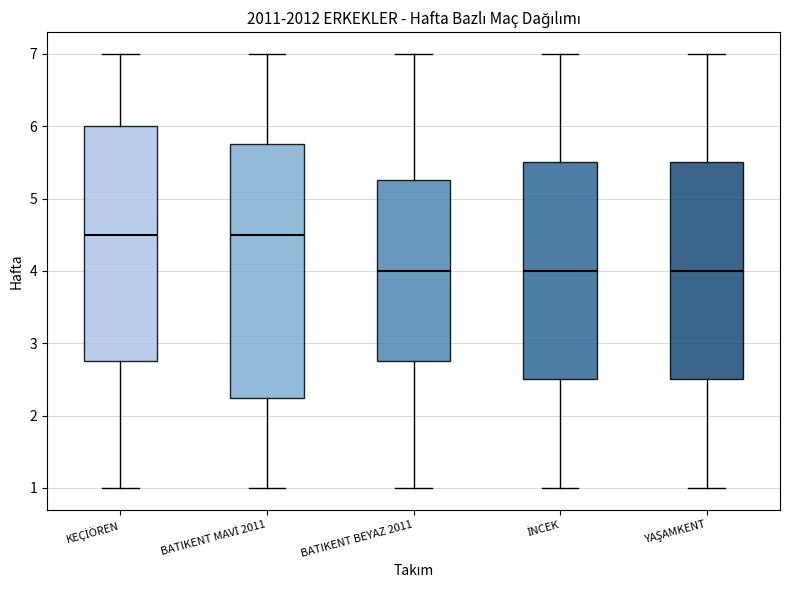

Reading left to right, transcribe this box plot: for each box, give where its median line is, the range the box spans, and where its two whiskers end, as read against the y-axis. The values are not printed on the chart, so give them approximately, as read against the axis.

KEÇİÖREN: median 4.5, box 2.8 to 6.0, whiskers 1.0 to 7.0
BATIKENT MAVİ 2011: median 4.5, box 2.3 to 5.8, whiskers 1.0 to 7.0
BATIKENT BEYAZ 2011: median 4.0, box 2.8 to 5.3, whiskers 1.0 to 7.0
İNCEK: median 4.0, box 2.5 to 5.5, whiskers 1.0 to 7.0
YAŞAMKENT: median 4.0, box 2.5 to 5.5, whiskers 1.0 to 7.0